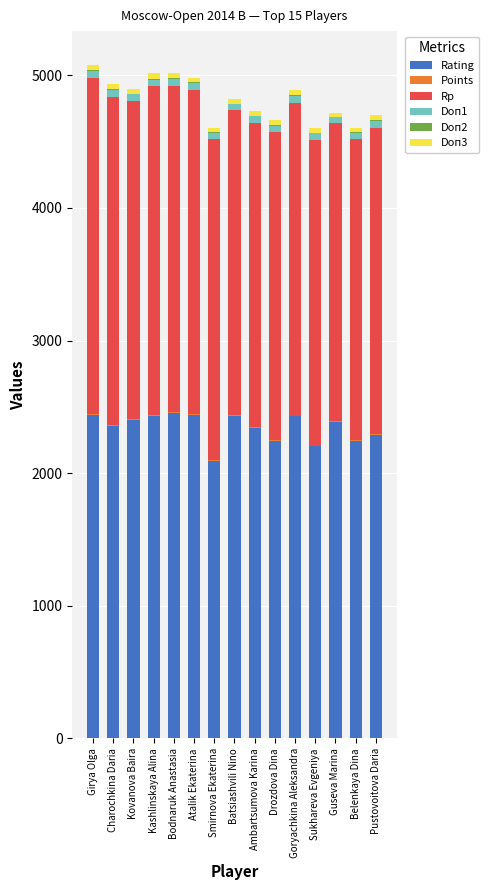

The value of Rating at Drozdova Dina is 3085.6. True or false?

False